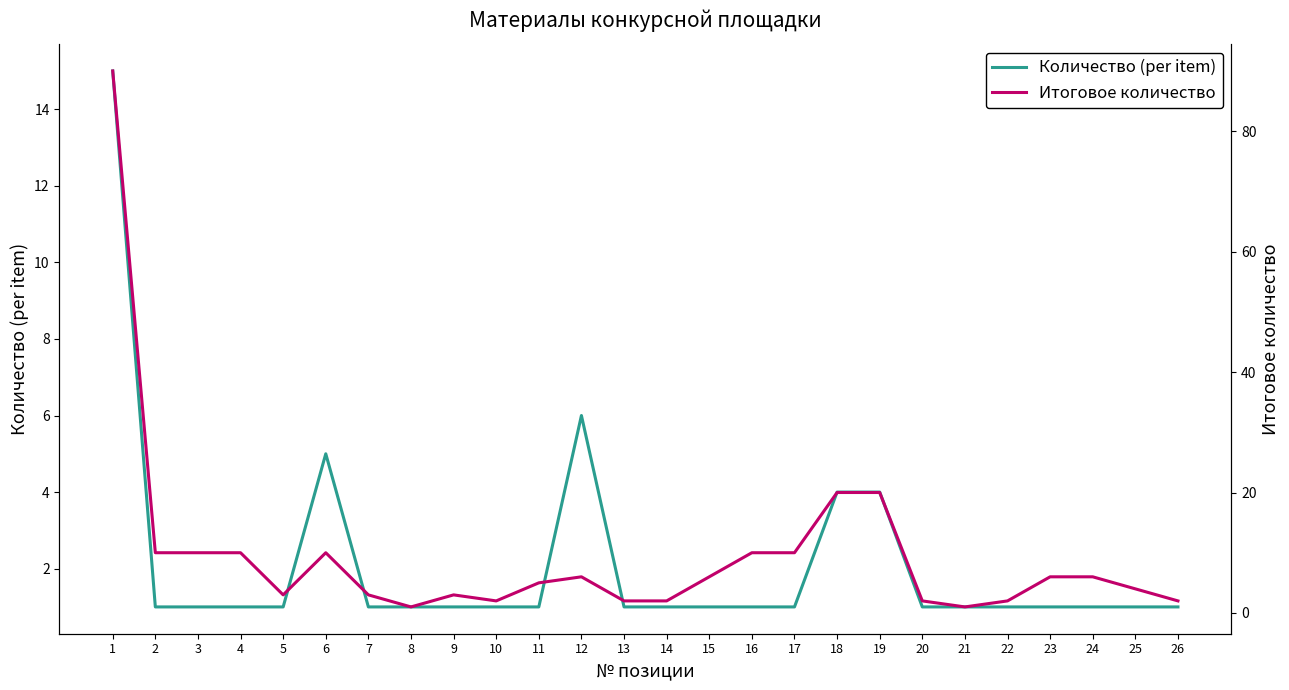

How many lines are shown in the chart?

2